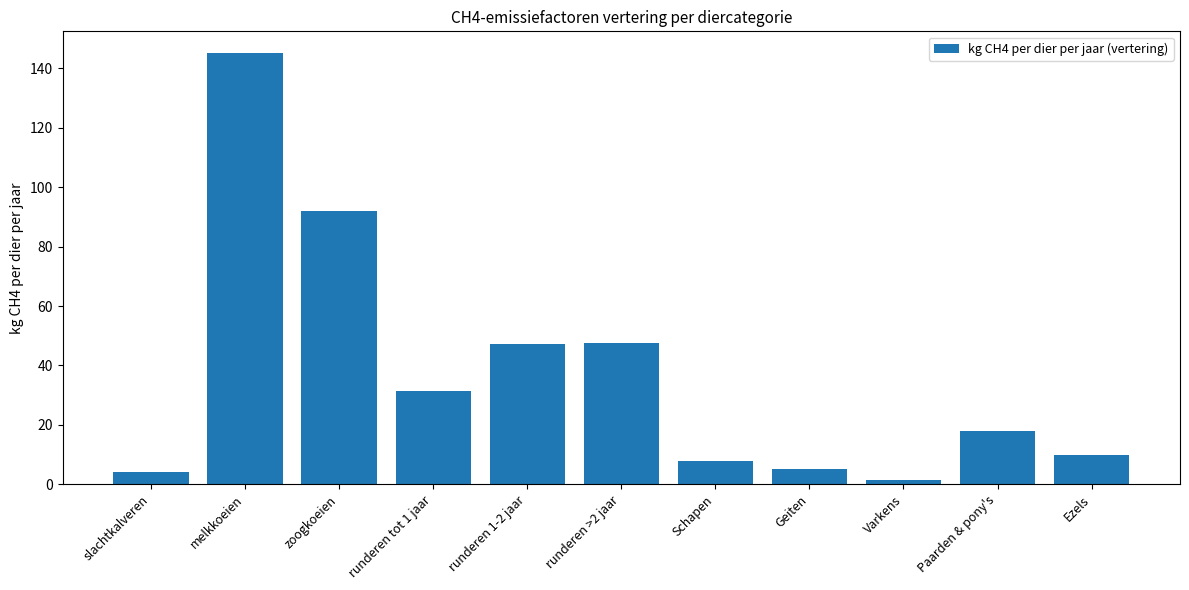

What is the change in value from Schapen to Geiten?

-3.0